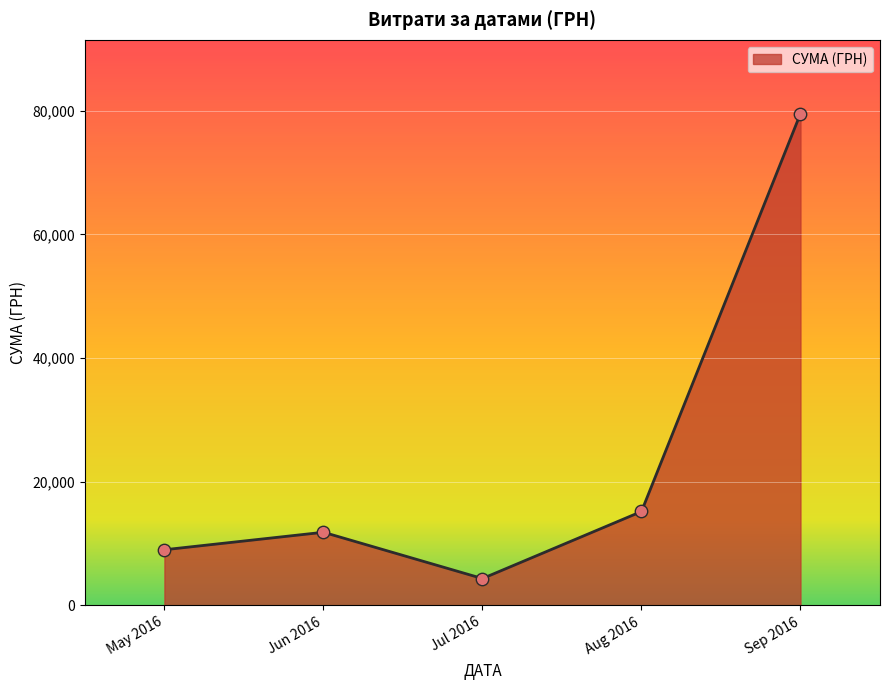

Approximately how many times larger is the value at Jun 2016 compared to May 2016?

1.3